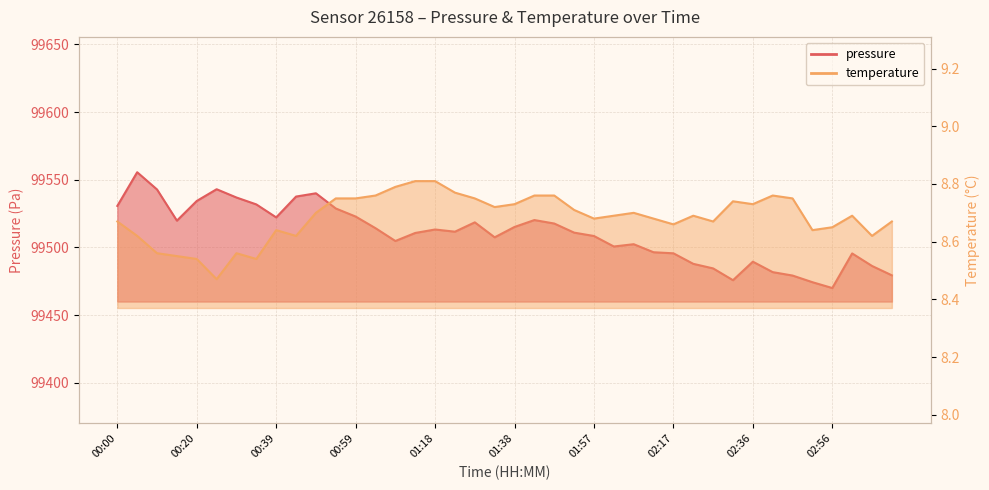

Where is the first local minimum for temperature?

00:25